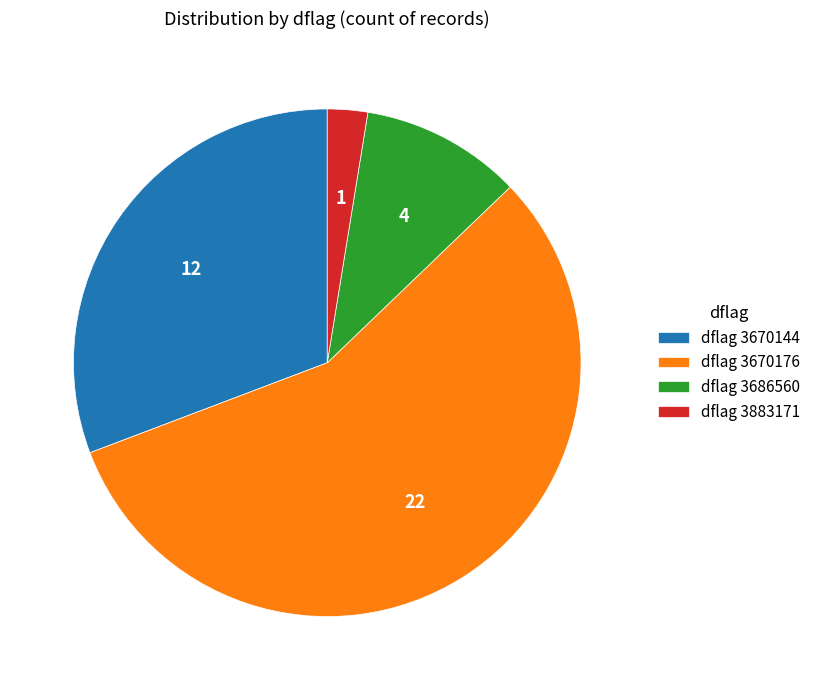

What is the ratio of the value at dflag 3670176 to the value at dflag 3686560?

5.5